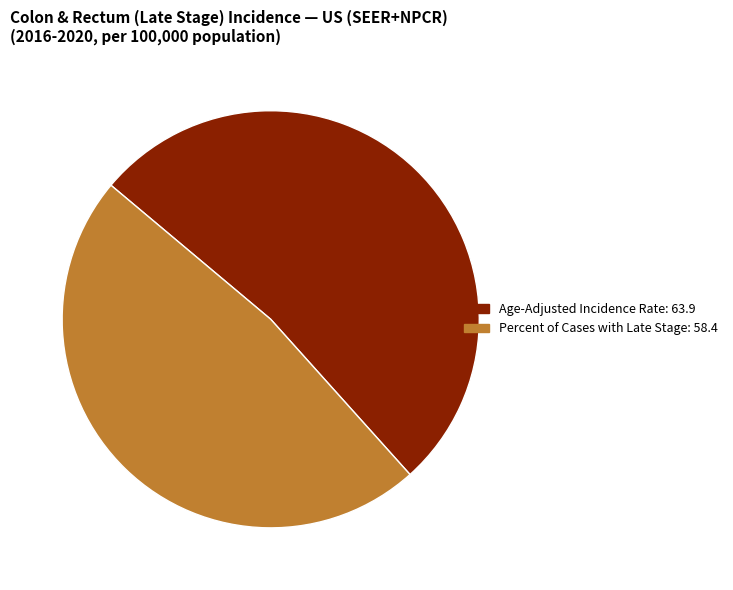

Is it true that Percent of Cases with Late Stage: 58.4 is 48% of the pie?

True